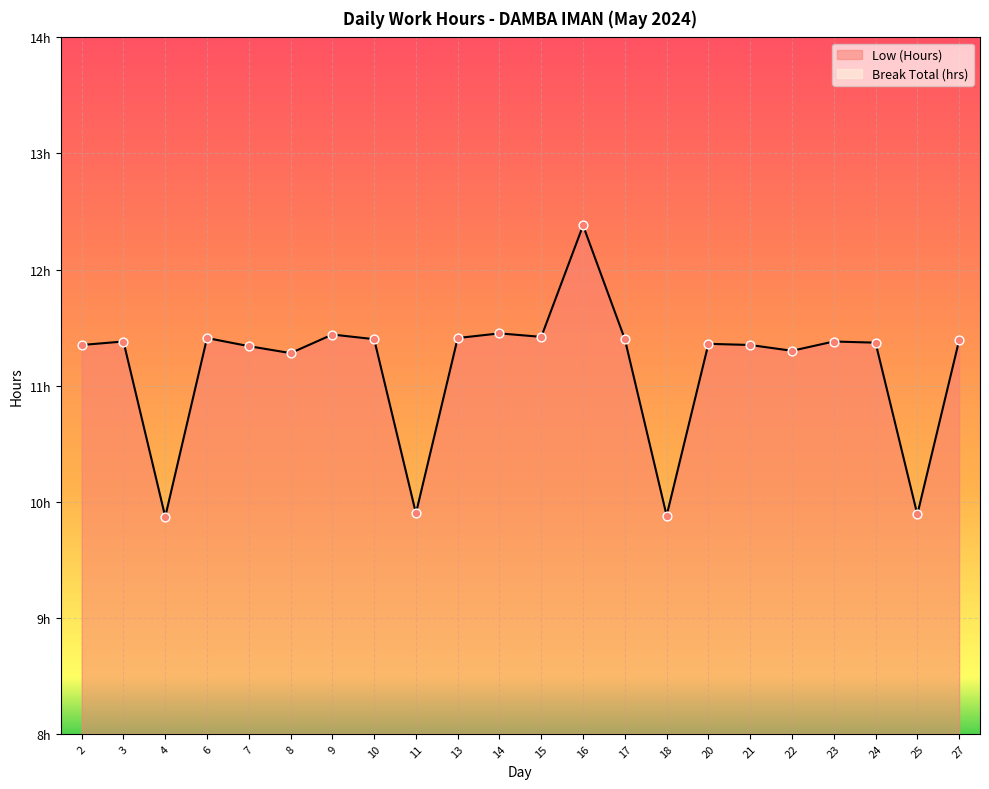

What is the ratio of the value at 17 to the value at 4?

1.2